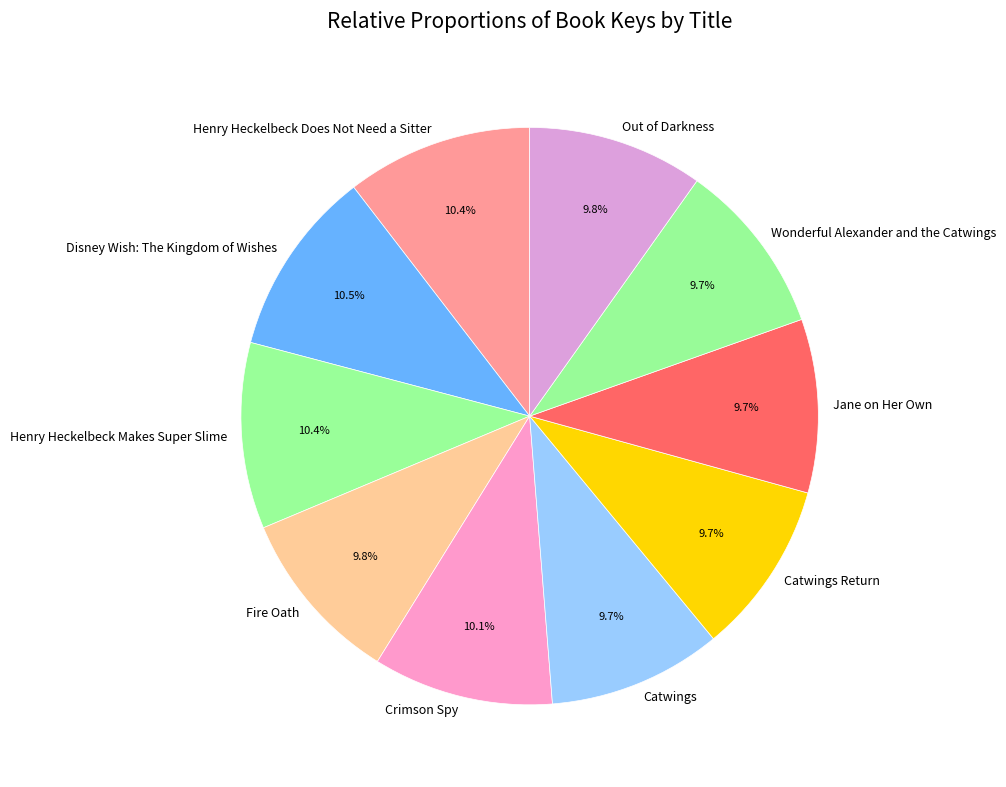

To the nearest percent, what is the difference between the largest and smallest slice percentages?

1%